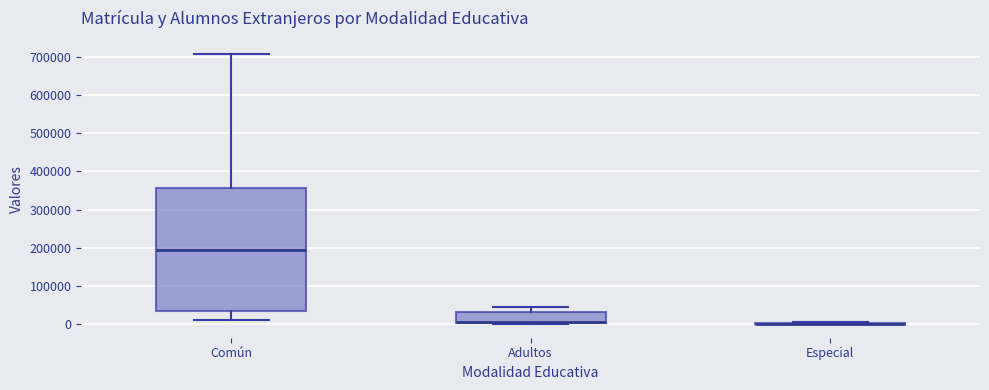

Reading left to right, transcribe this box plot: for each box, give where its median line is, the range the box spans, and where its two whiskers end, as read against the y-axis. The values are not printed on the chart, so give them approximately, as read against the axis.

Común: median 200000, box 40000 to 360000, whiskers 10000 to 710000
Adultos: median 0 (drawn on the box's lower edge), box 0 to 30000, whiskers 0 (just below the box's lower edge) to 50000
Especial: box collapsed to a line at 0, whiskers 0 to 10000